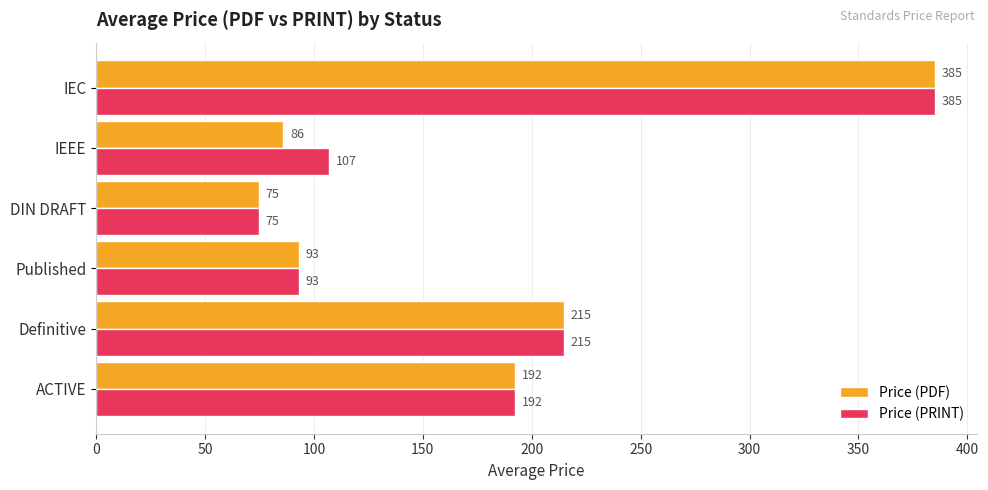

Which label corresponds to the largest value in the chart?

IEC